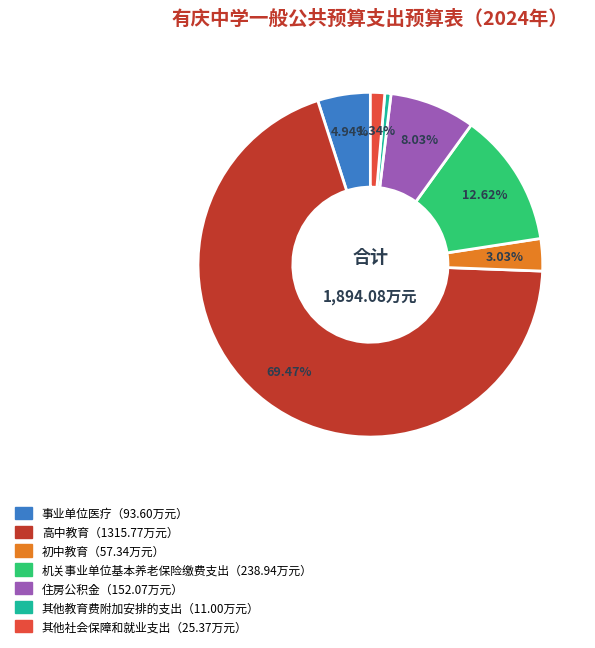

Is there any slice that represents more than half of the pie?

Yes